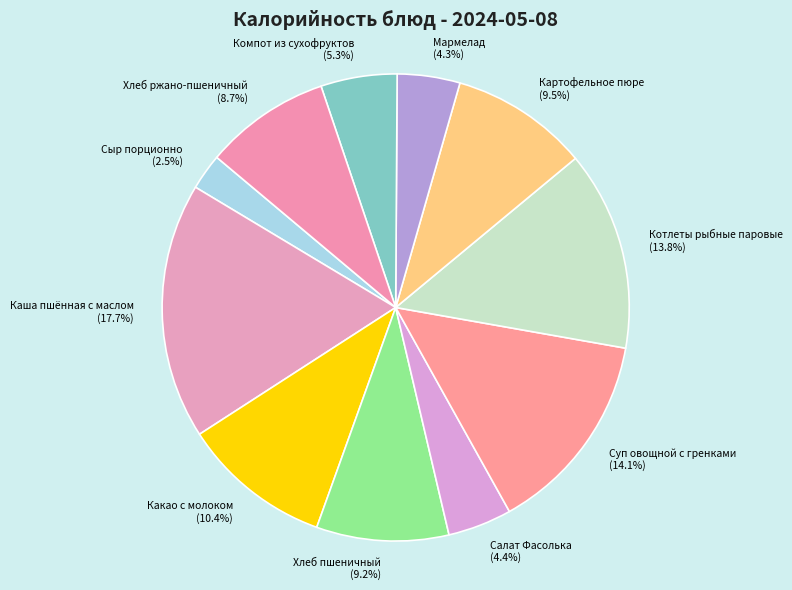

How many segments does this pie chart have?

11